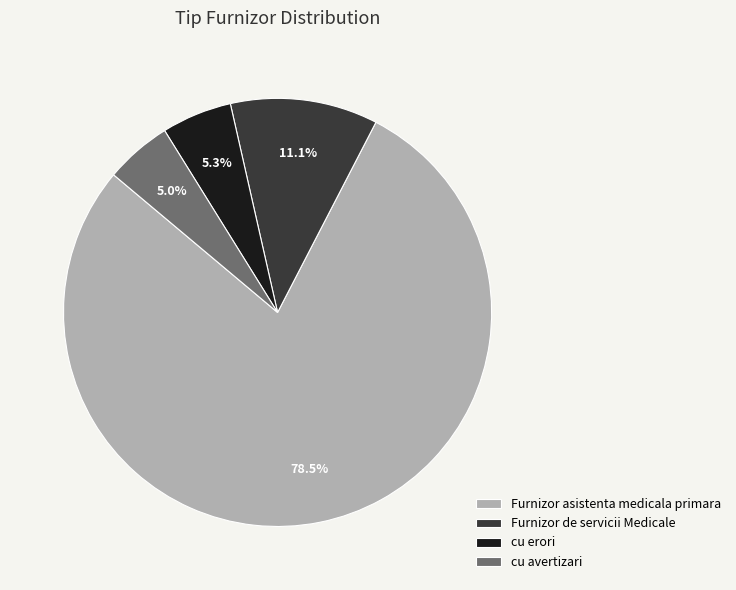

The cu avertizari slice represents 1% of the pie. True or false?

False